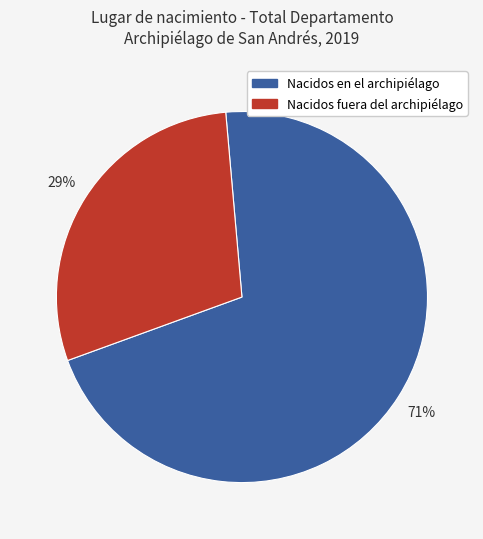

To the nearest percent, what is the difference between the largest and smallest slice percentages?

42%